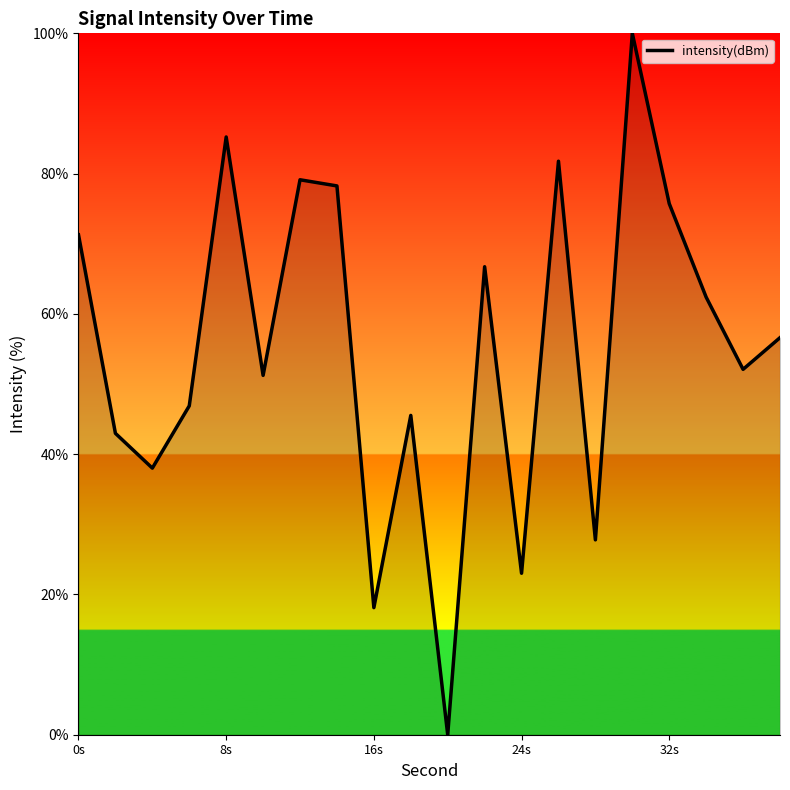

How many interior local peaks (higher than both neighbors) does the data have?

6